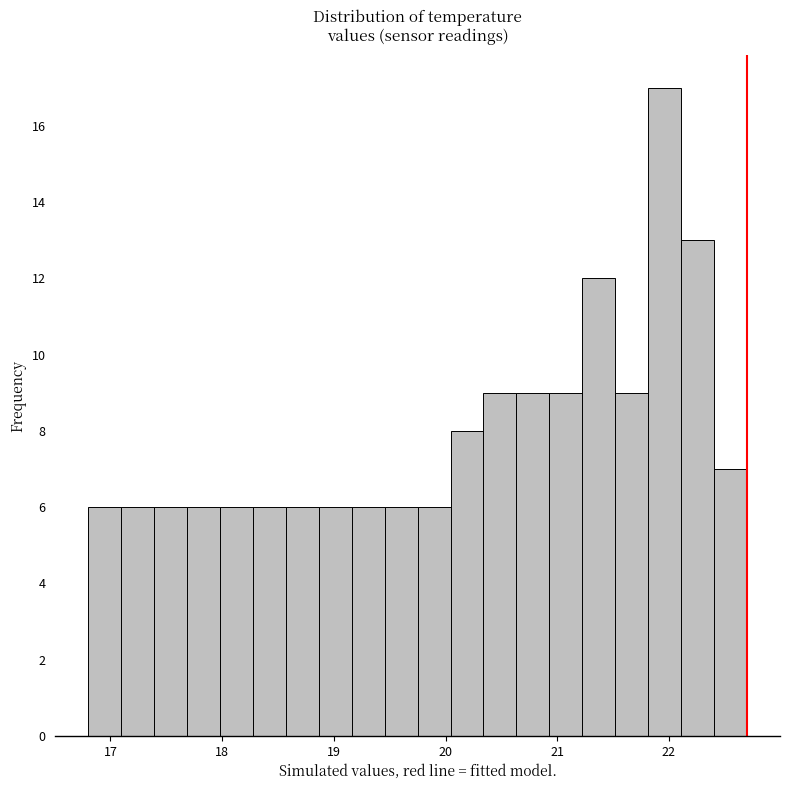

Read against the x-axis, roughly where is the centre of the tallest bar?

22.0